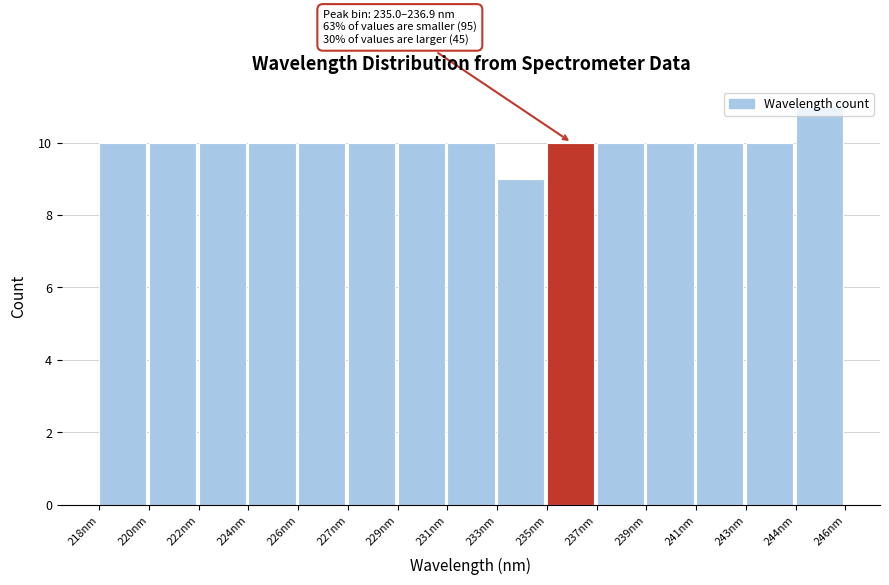

Between 244nm and 222nm, which is larger?

244nm